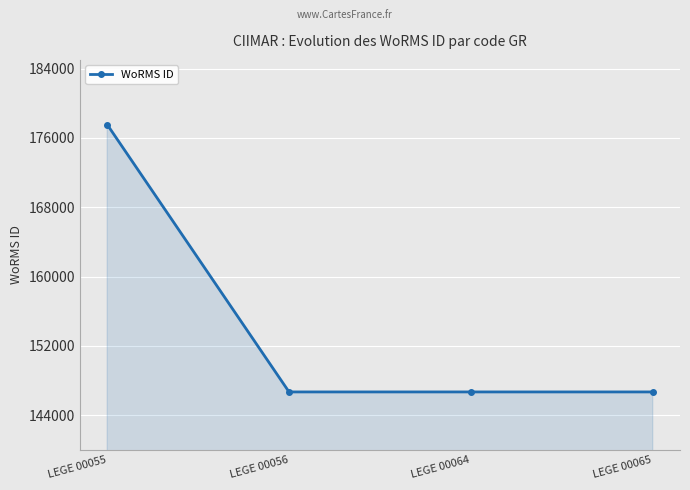

Reading right to left, list all the values displayed in this chart.

LEGE 00065=146690	LEGE 00064=146690	LEGE 00056=146690	LEGE 00055=177539